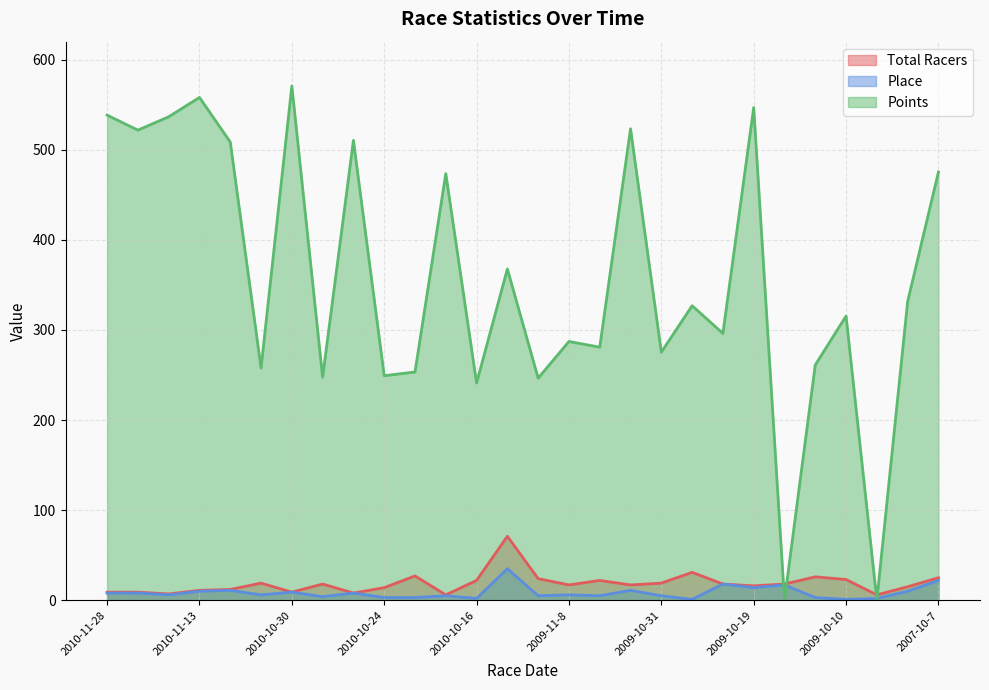

What is the greatest value displayed?

570.8